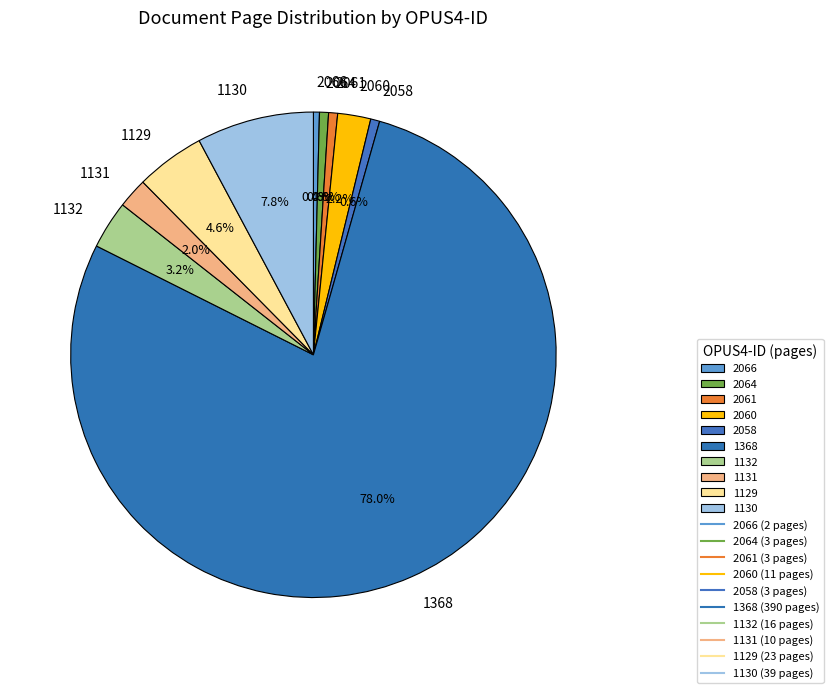

What is the majority slice?

1368